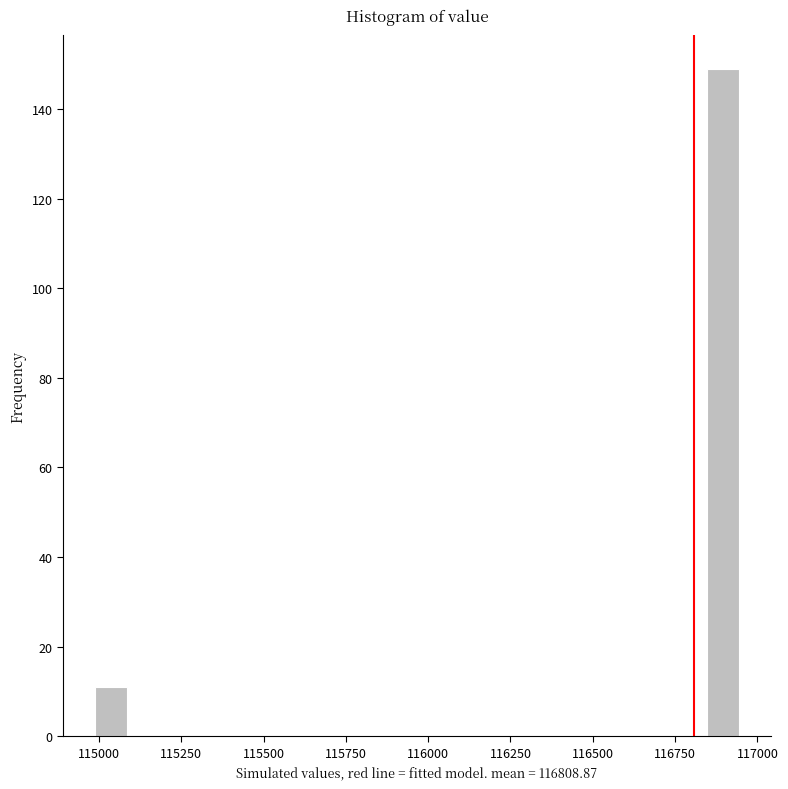

Around what value on the x-axis is the tallest bar? Give the approximate position of its centre, as read against the axis.

116900